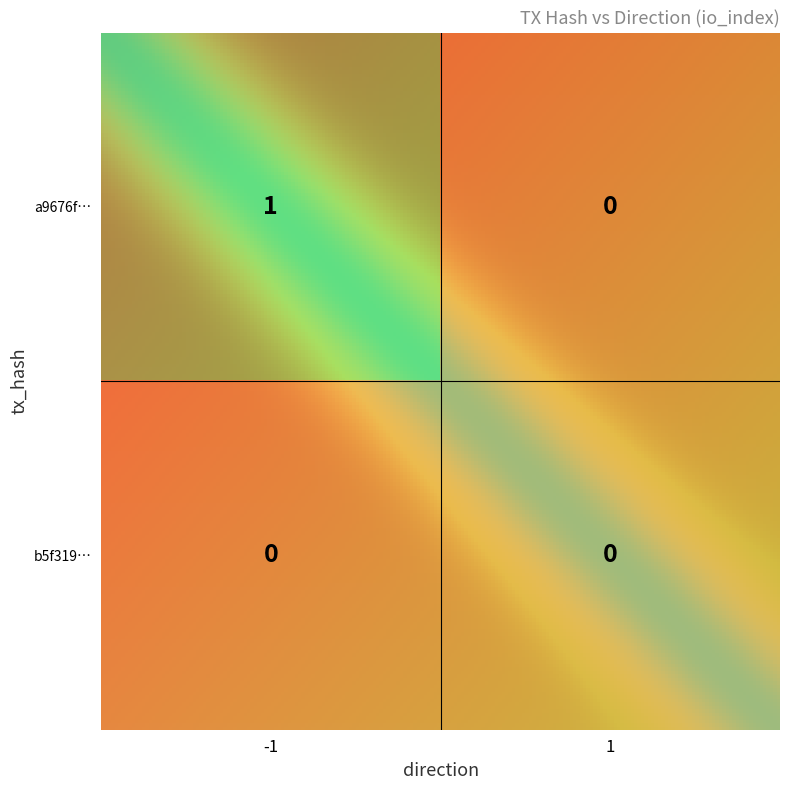

How many categories are shown in the chart?

2